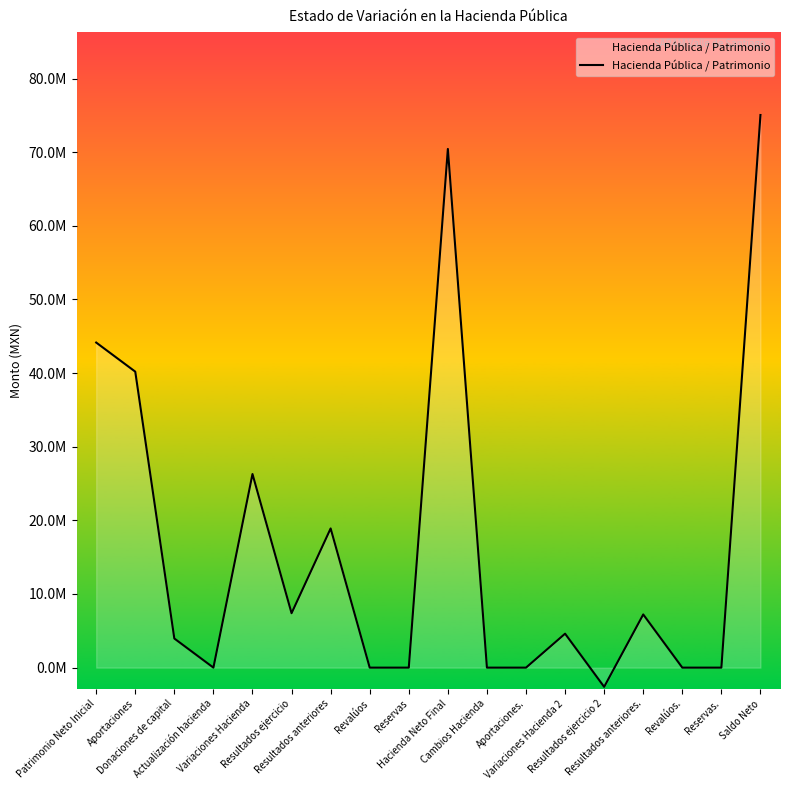

What is the average value?

16422452.3